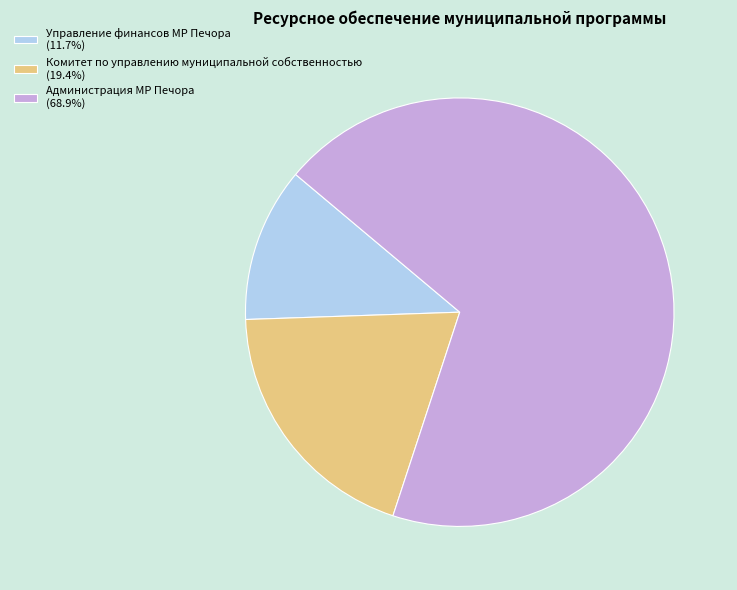

Combined, do Управление финансов МР Печора (11.7%) and Комитет по управлению муниципальной собственностью (19.4%) account for over 50%?

No